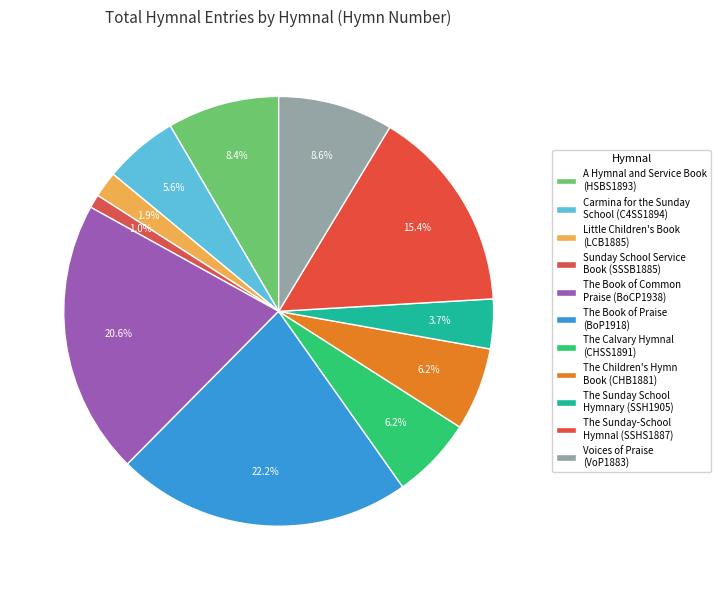

Which category has the smallest portion of the pie?

Sunday School Service Book (SSSB1885)